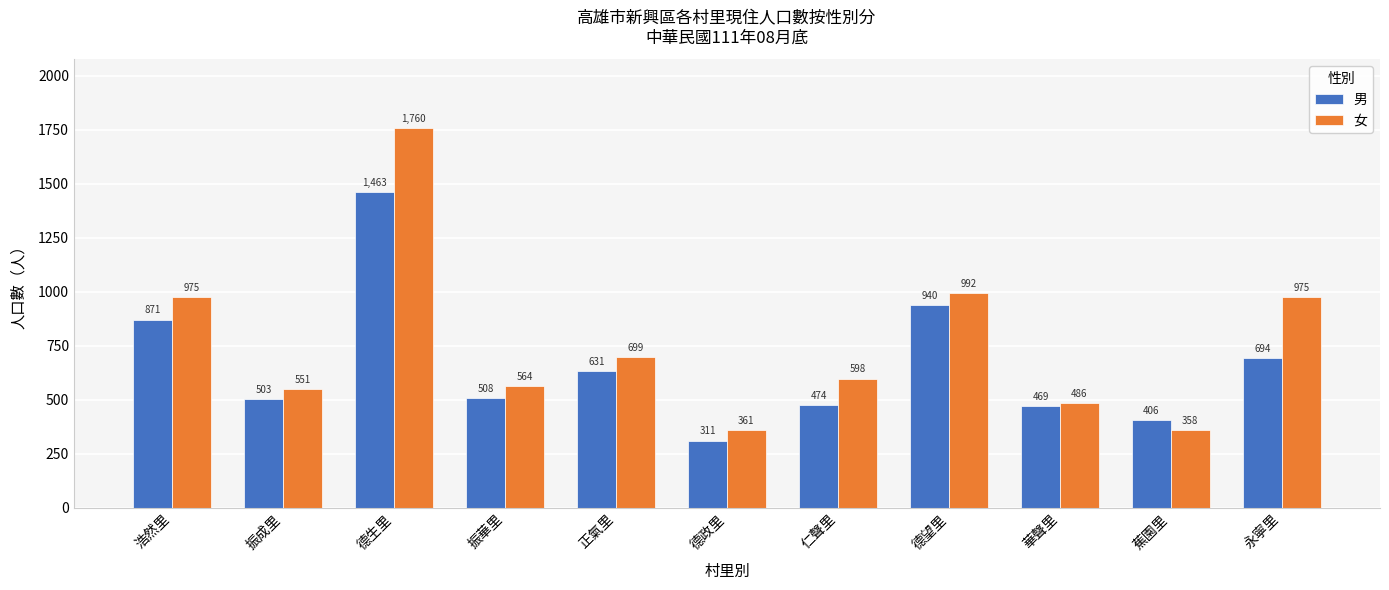

What is the difference between the highest and lowest values at 德政里?

50